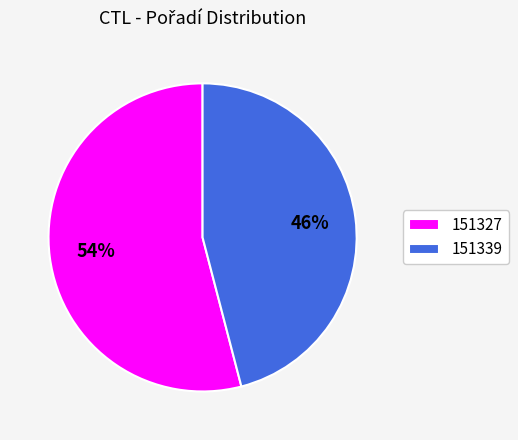

Do 151327 and 151339 together represent more than half of the pie?

Yes